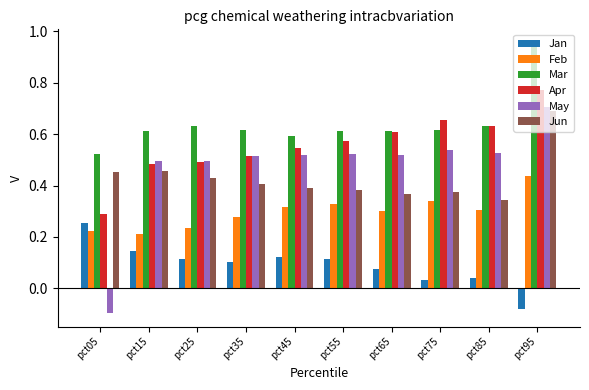

Which series has the largest range (max minus min)?

May